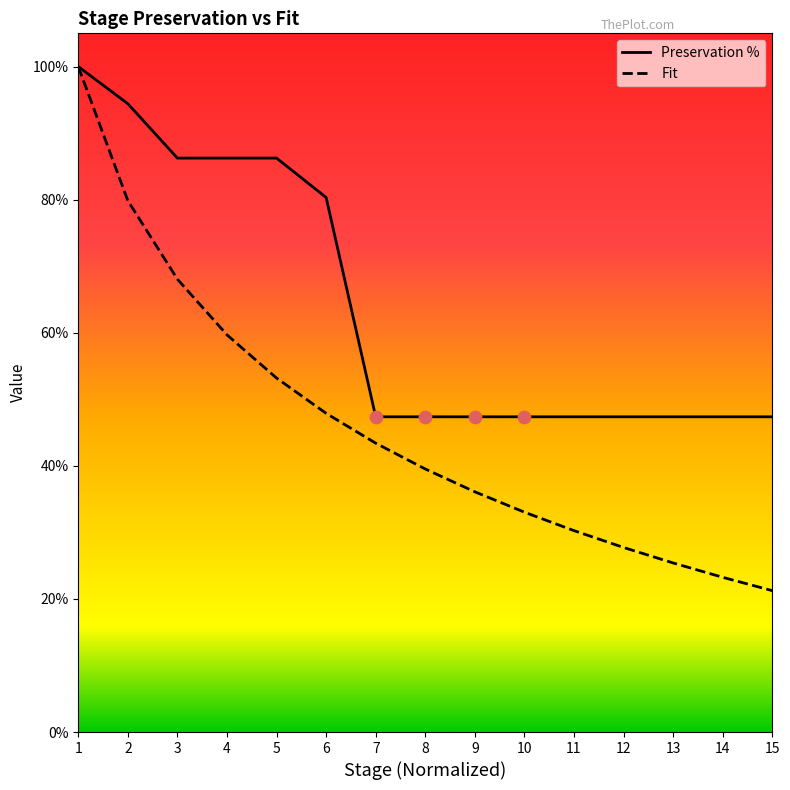

At how many categories does at least one series exceed 0?

15